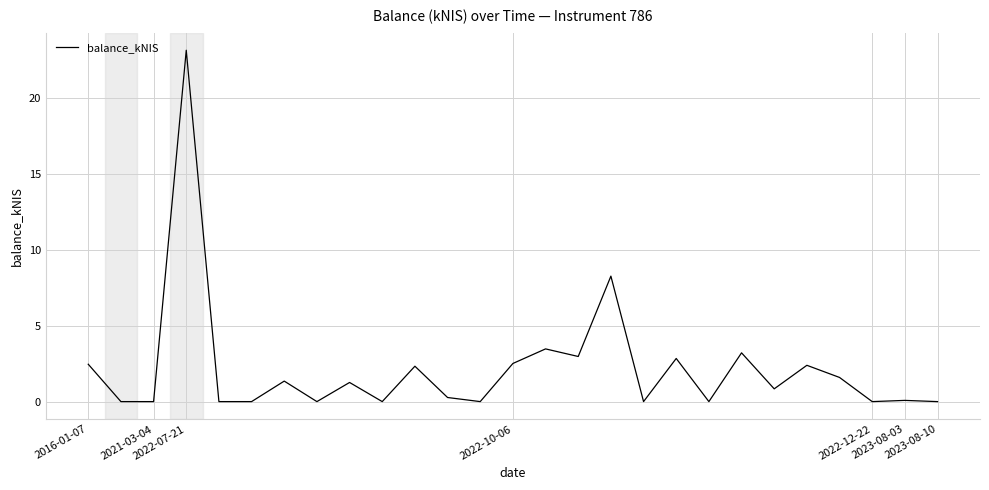

What is the greatest value displayed?

23.1